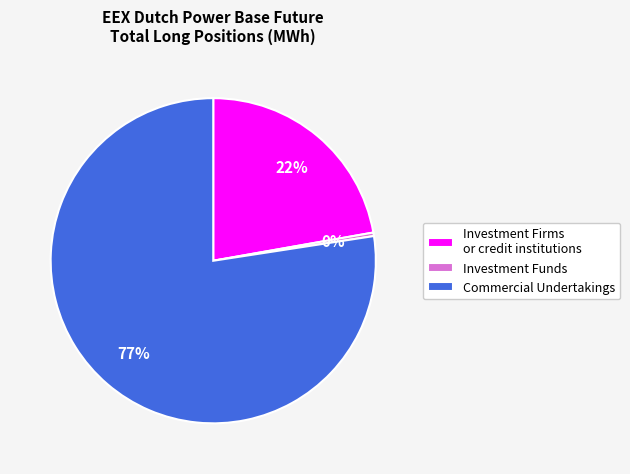

Rank the categories by value from lowest to highest.

Investment Funds, Investment Firms or credit institutions, Commercial Undertakings